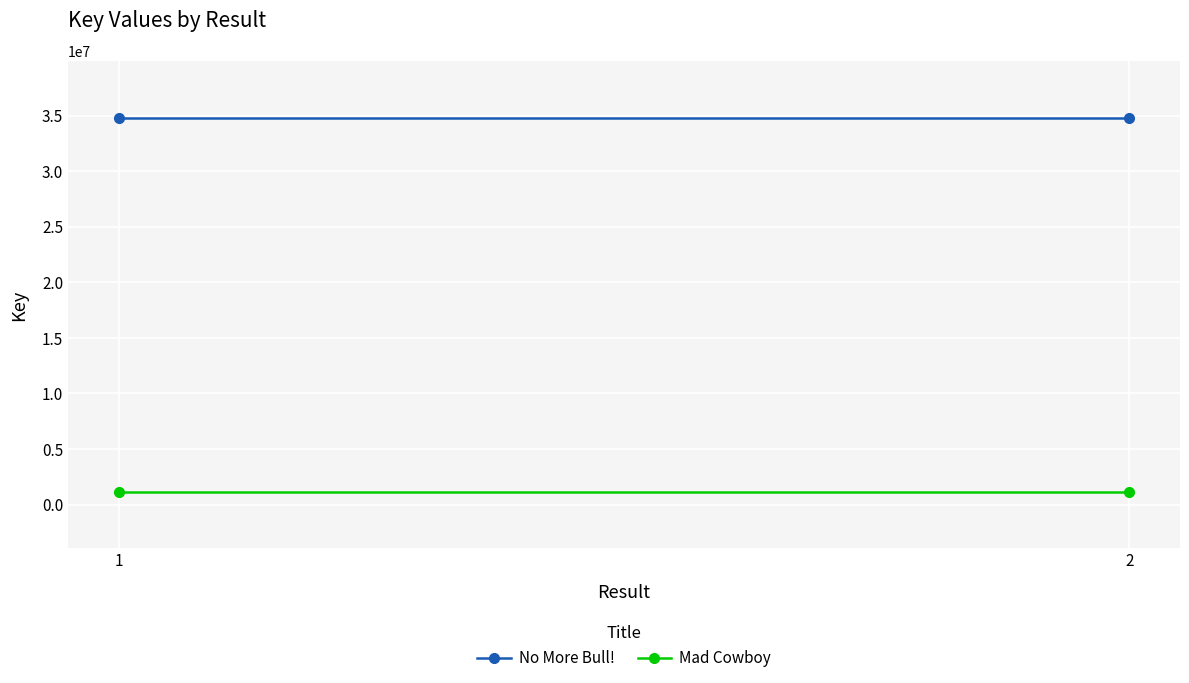

How many categories are shown in the chart?

2